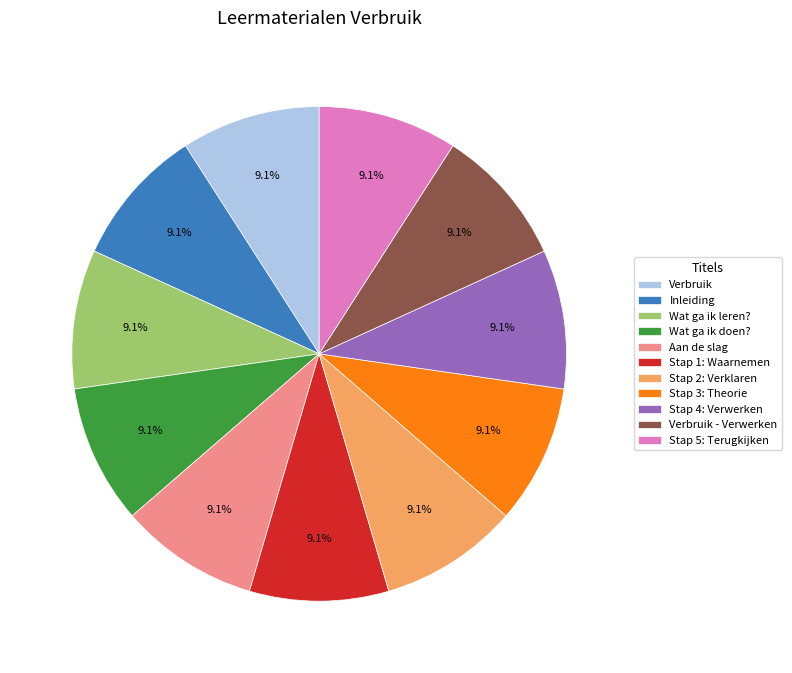

Is the sum of Wat ga ik doen? and Verbruik greater than half?

No